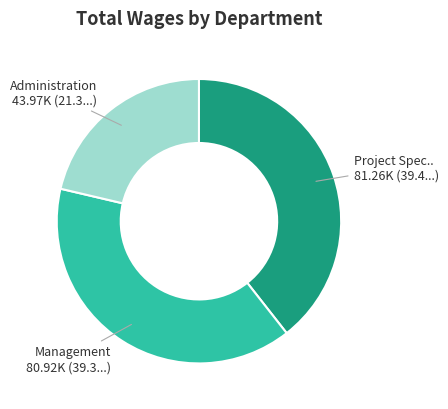

Count the number of slices in the pie.

3